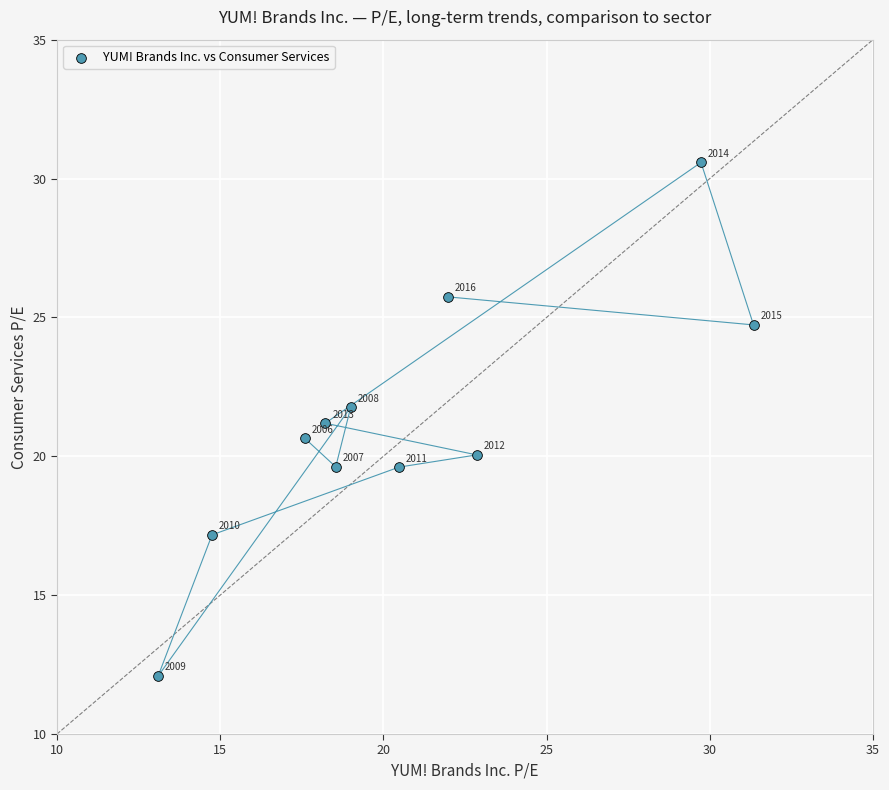

What Y value in the scatter plot is closest to 21?

21.2